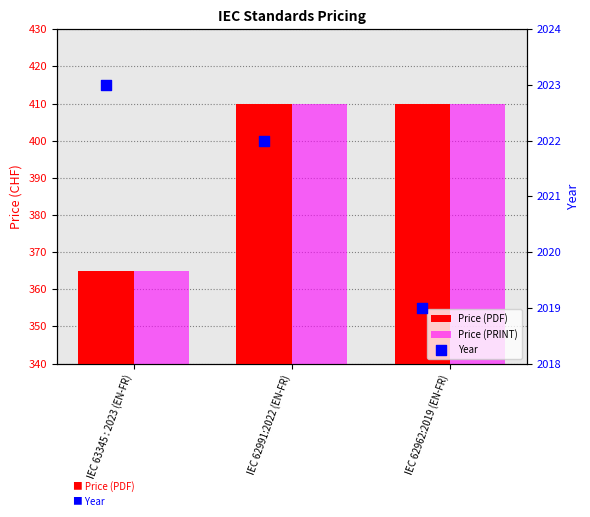

Which series has the largest total across all categories?

Year